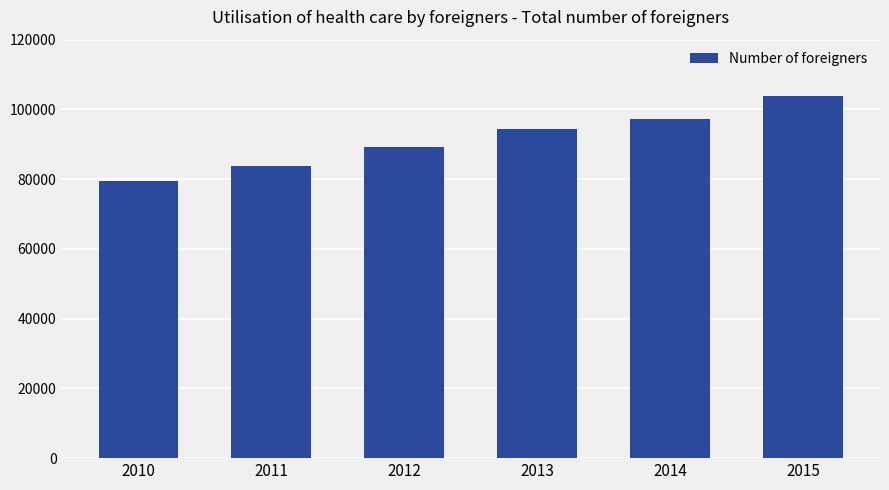

What is the change in value from 2013 to 2014?

+2828